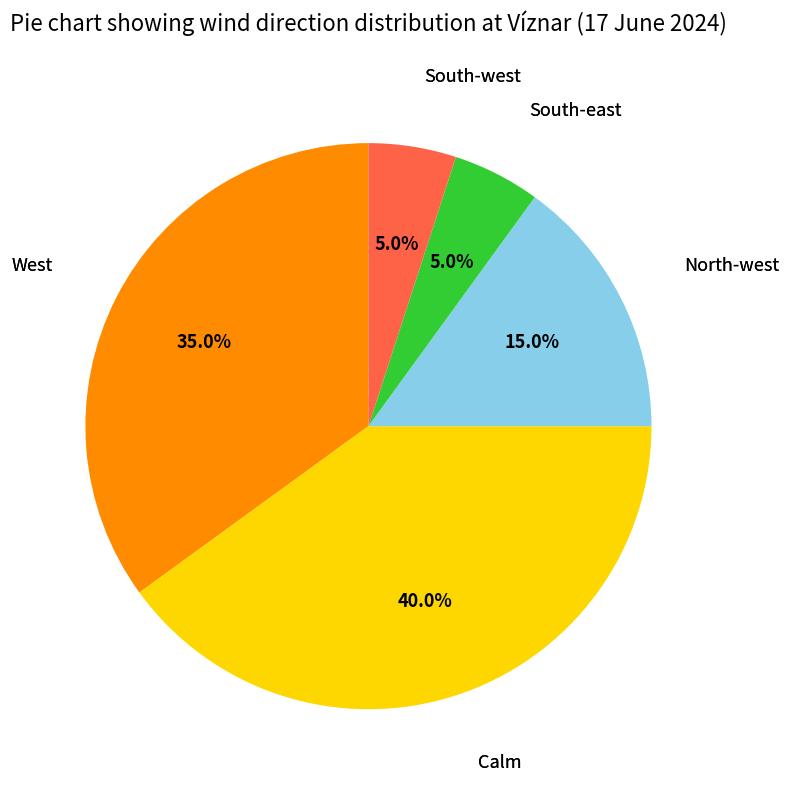

The Calm slice represents 1% of the pie. True or false?

False